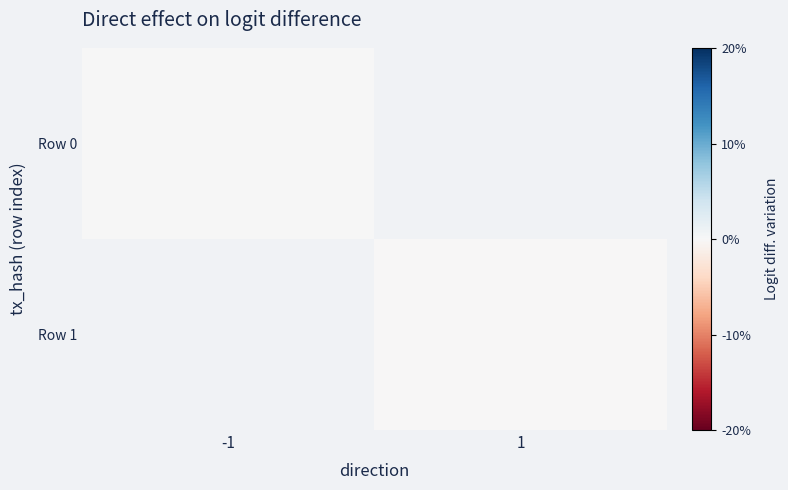

How many values in the Row 1 series are below 0?

1